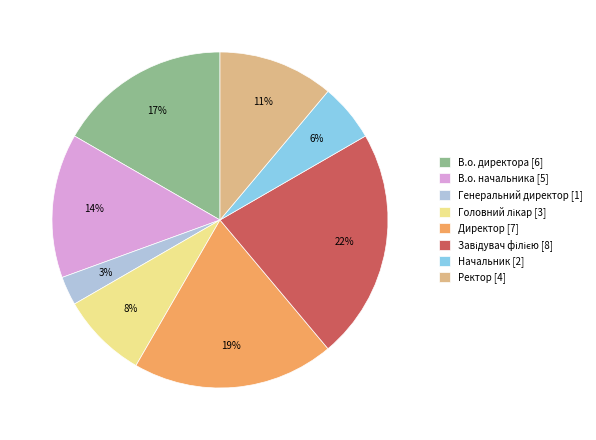

True or false: В.о. директора accounts for 17% of the total.

True